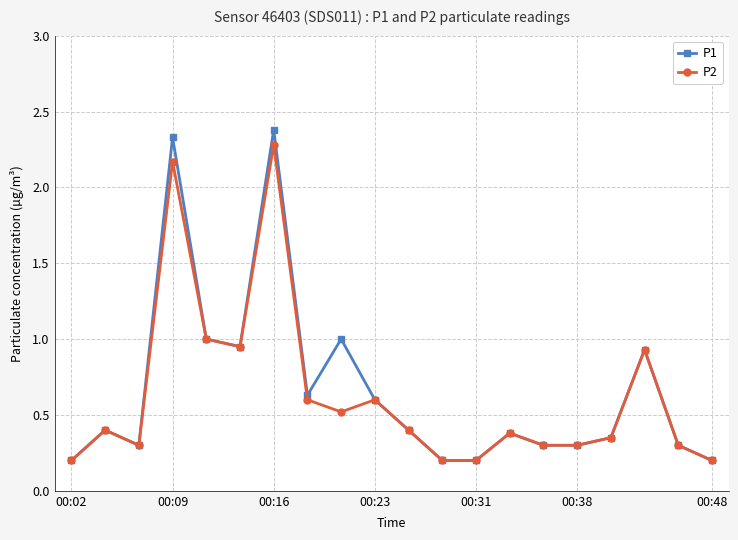

True or false: P1 has more than 2 interior local peaks.

True